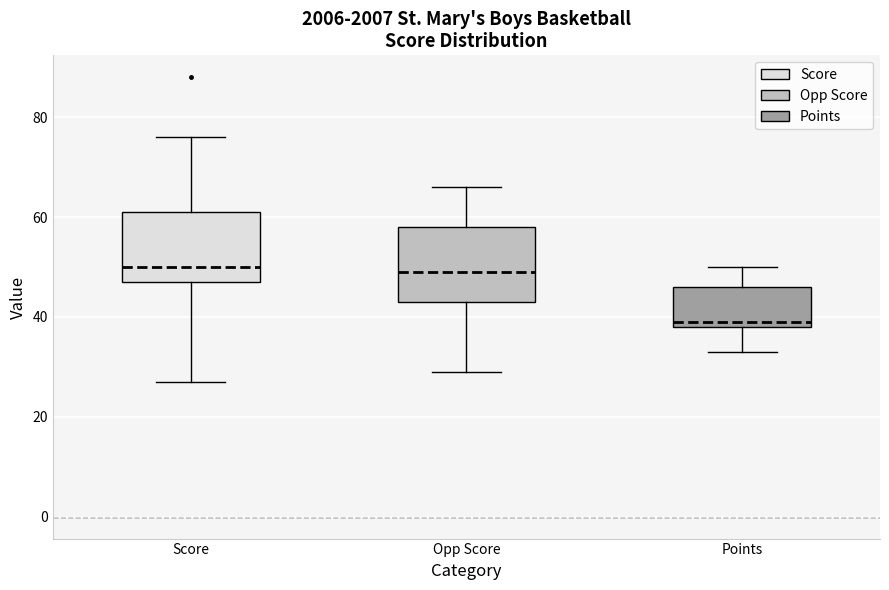

Where is the lower edge of the box for Opp Score on the y-axis? The values are not printed on the chart, so give them approximately, as read against the axis.

44